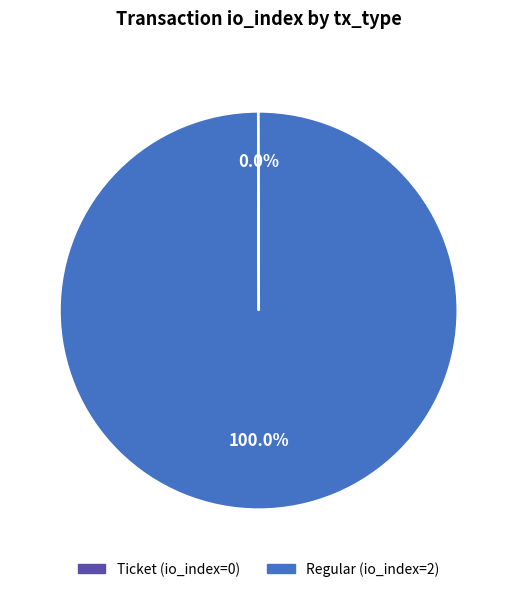

What is the largest slice in the pie chart?

Regular